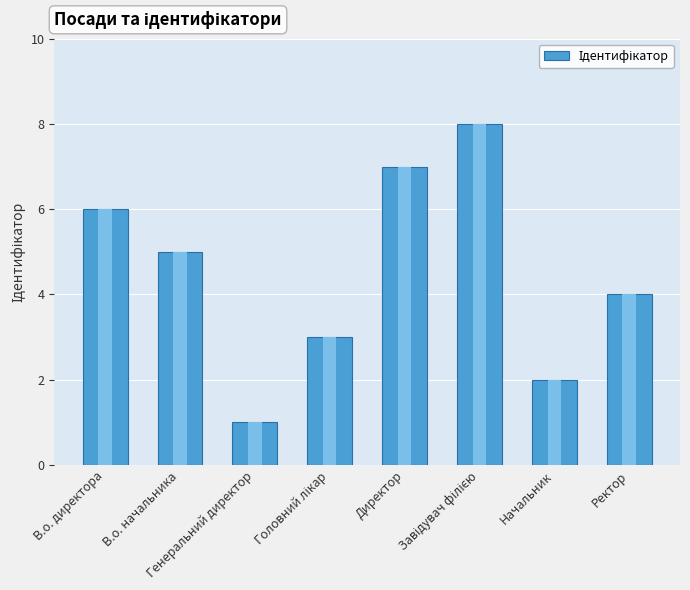

True or false: the data shows 2 at Начальник.

True